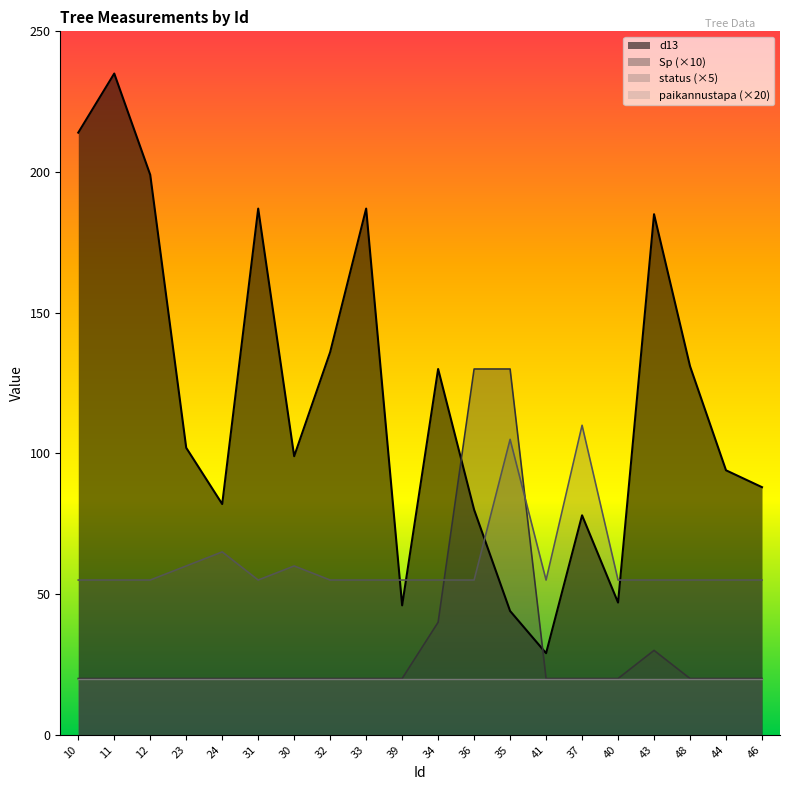

Where is status nearest to the value 82?

24